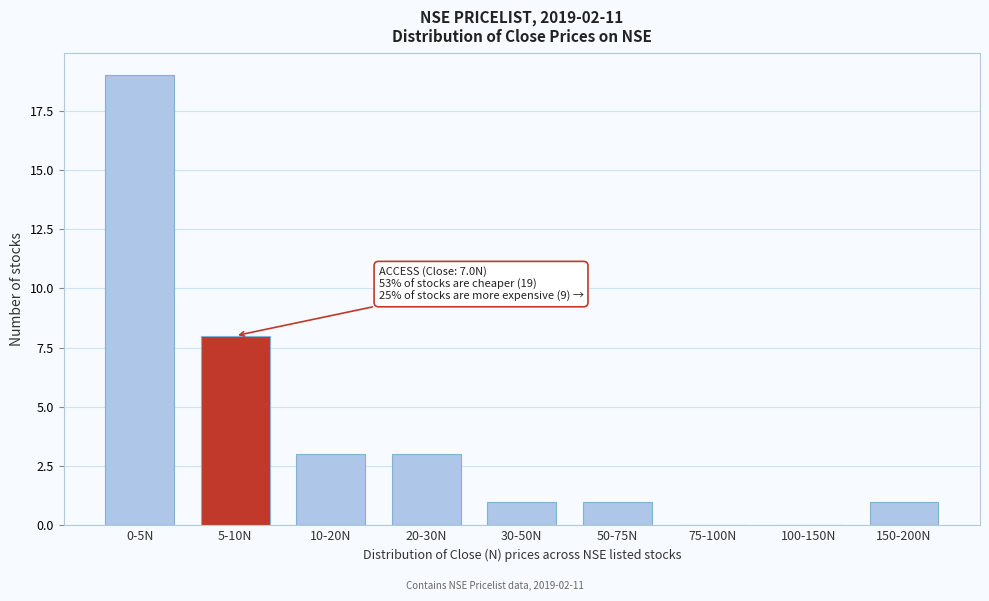

Reading left to right, extract all data points from this chart.

0-5N=19	5-10N=8	10-20N=3	20-30N=3	30-50N=1	50-75N=1	75-100N=0	100-150N=0	150-200N=1